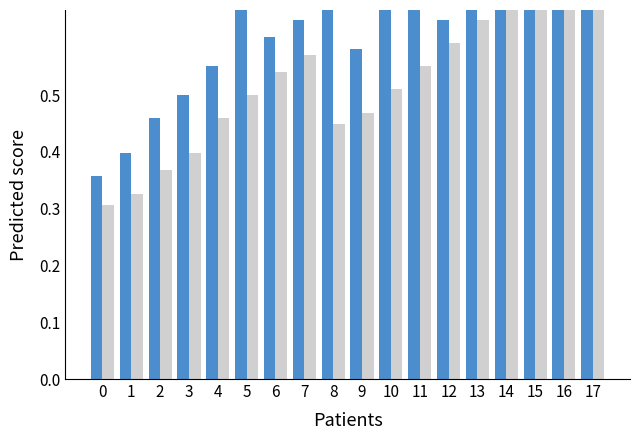

How many categories are shown in the chart?

18